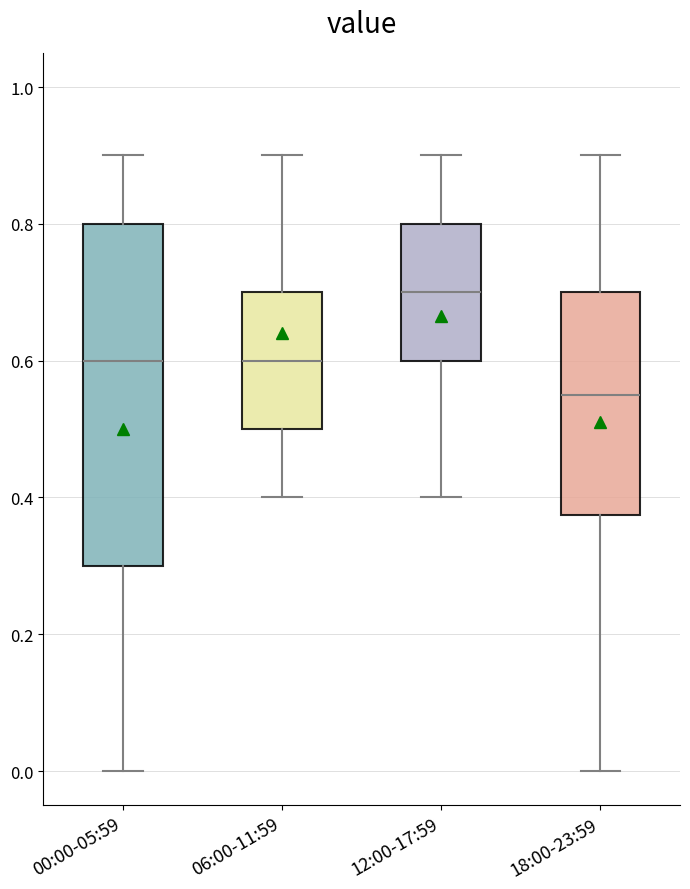

Reading left to right, read every box against the y-axis: the position of its median line, the range the box covers, and the ends of its whiskers. The values are not printed on the chart, so give them approximately, as read against the axis.

00:00-05:59: median 0.60, box 0.30 to 0.80, whiskers 0.00 to 0.90
06:00-11:59: median 0.60, box 0.50 to 0.70, whiskers 0.40 to 0.90
12:00-17:59: median 0.70, box 0.60 to 0.80, whiskers 0.40 to 0.90
18:00-23:59: median 0.56, box 0.38 to 0.70, whiskers 0.00 to 0.90